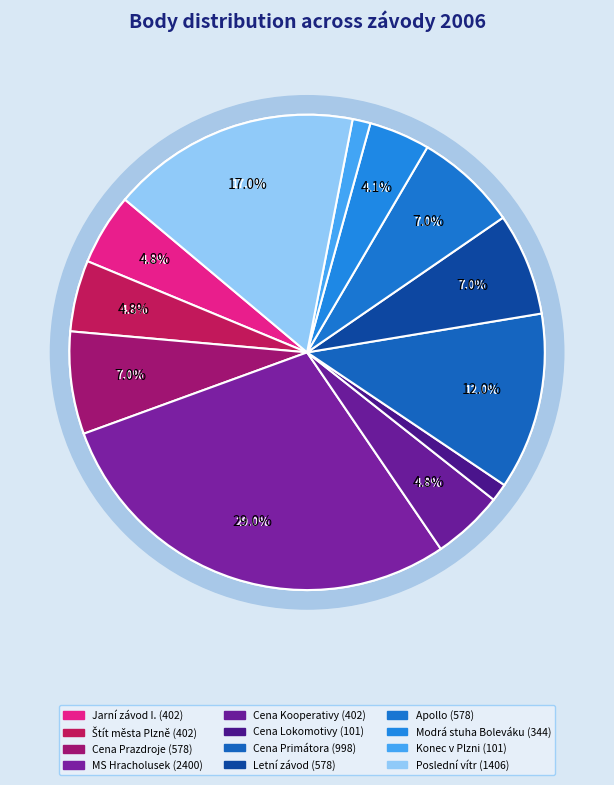

Is it true that Cena Primátora is 12% of the pie?

True